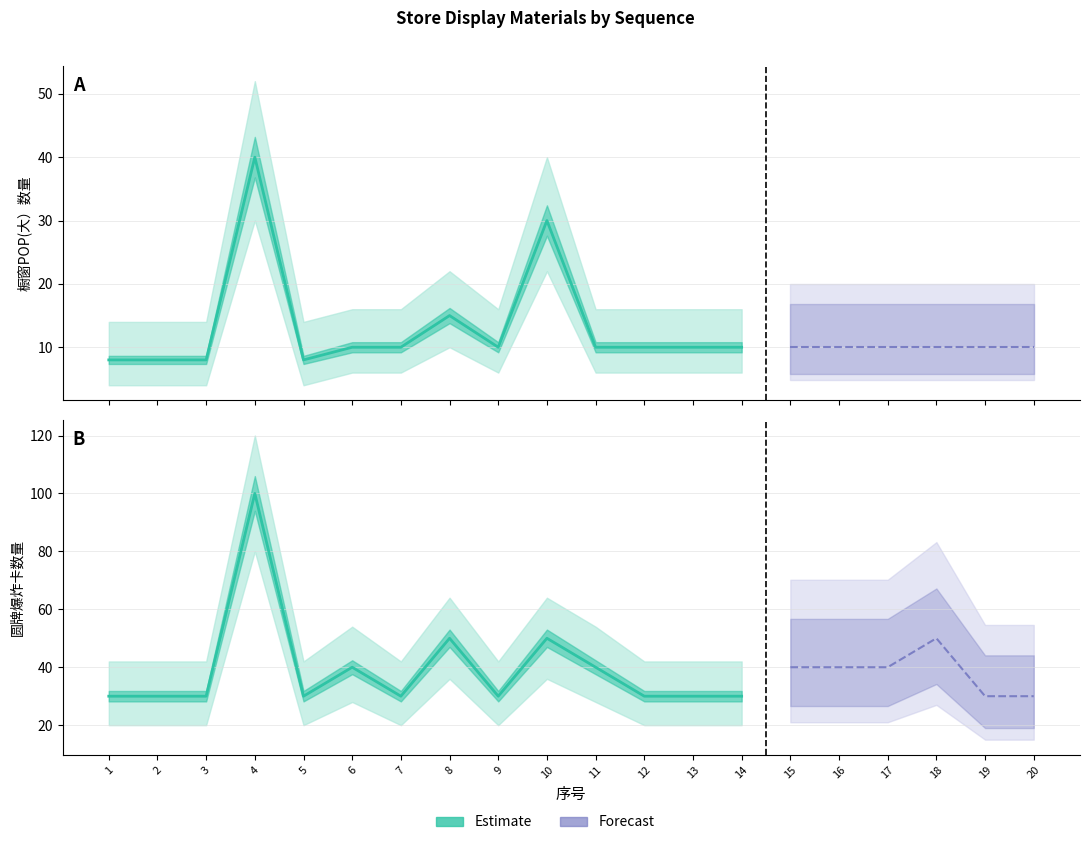

Between 5 and 1, which is larger?

5